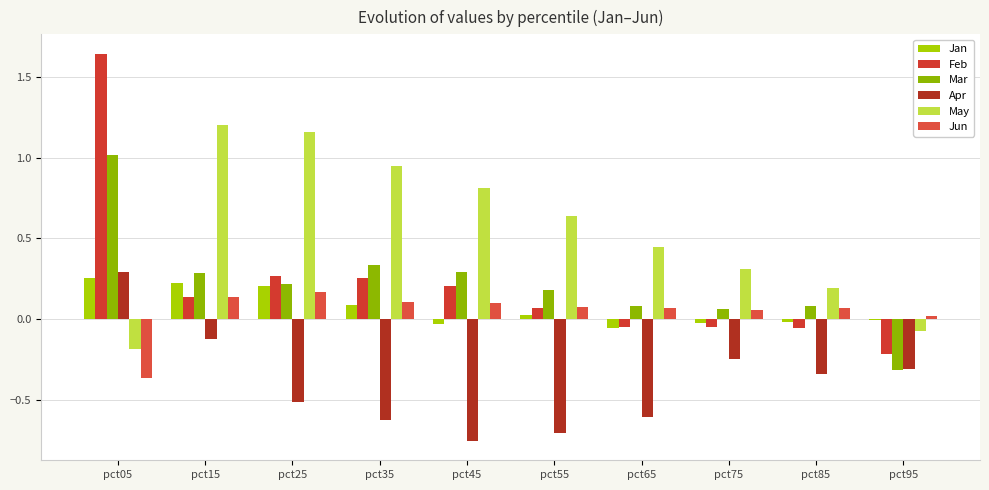

The Jan series shows -0.0 at pct45. True or false?

True